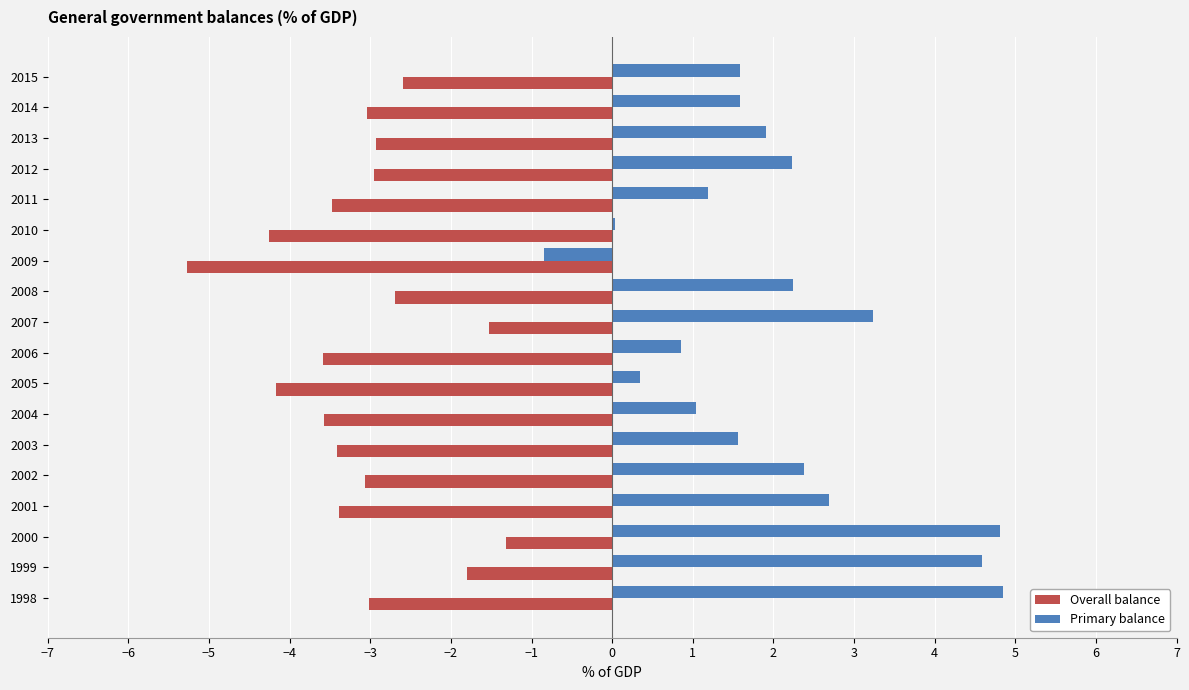

Is it true that Overall balance equals -4.2 at 2005?

True